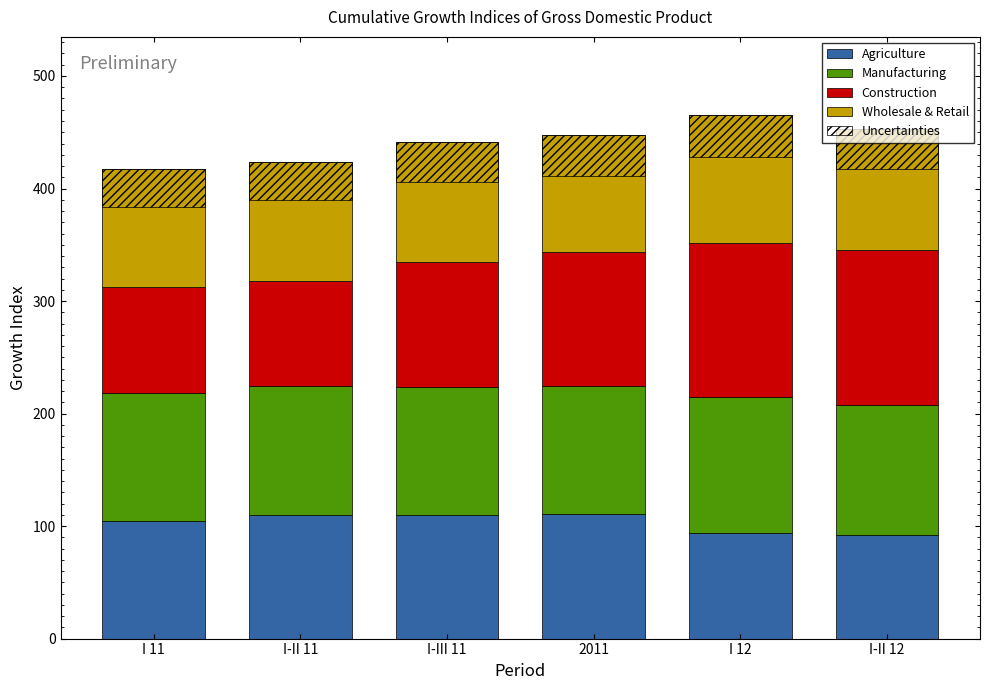

What is the label of the 1st bar from the right?

I-II 12